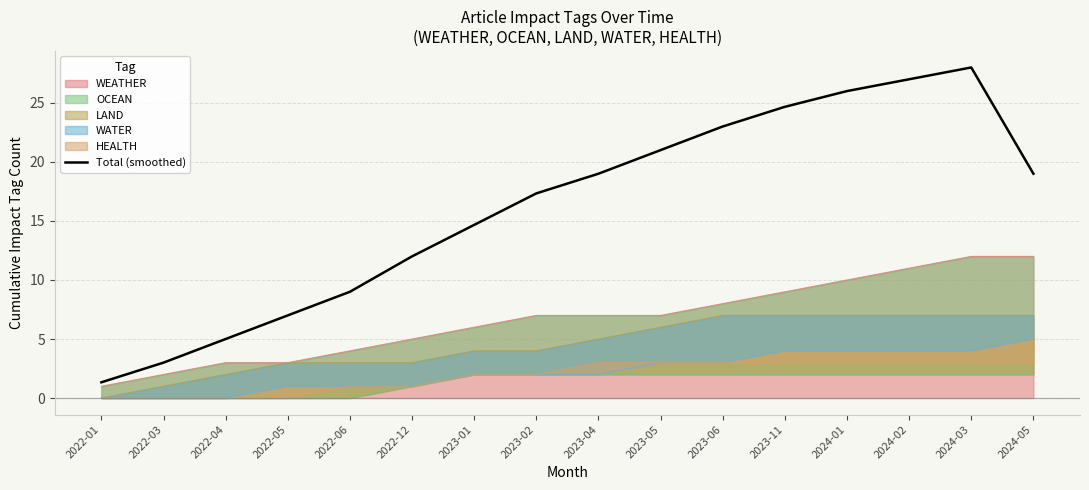

What value does the data have at 2024-05?

19.0